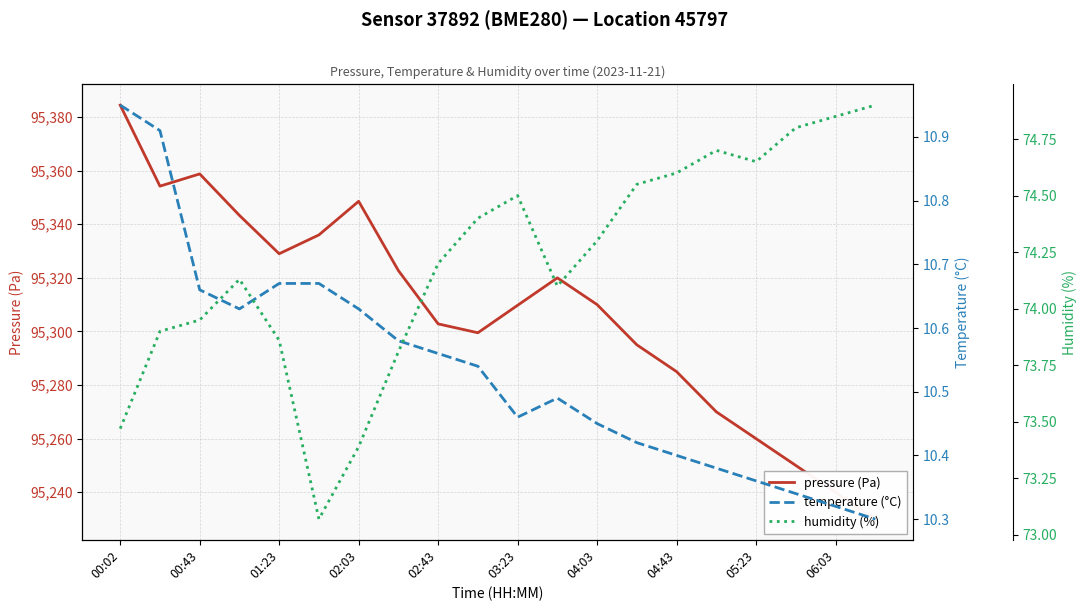

At how many categories does at least one series exceed 4851?

20